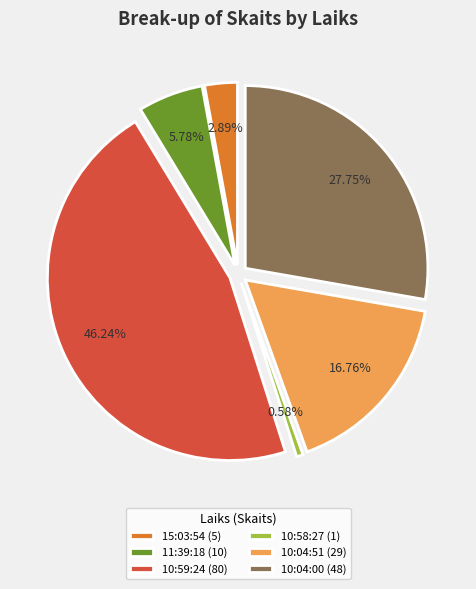

Count the number of slices in the pie.

6